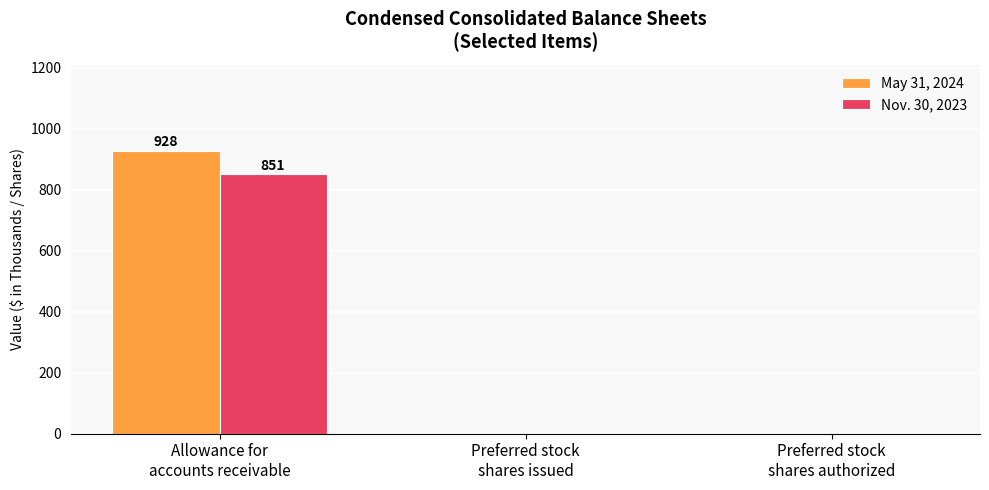

What is the sum of all May 31, 2024 values?

928